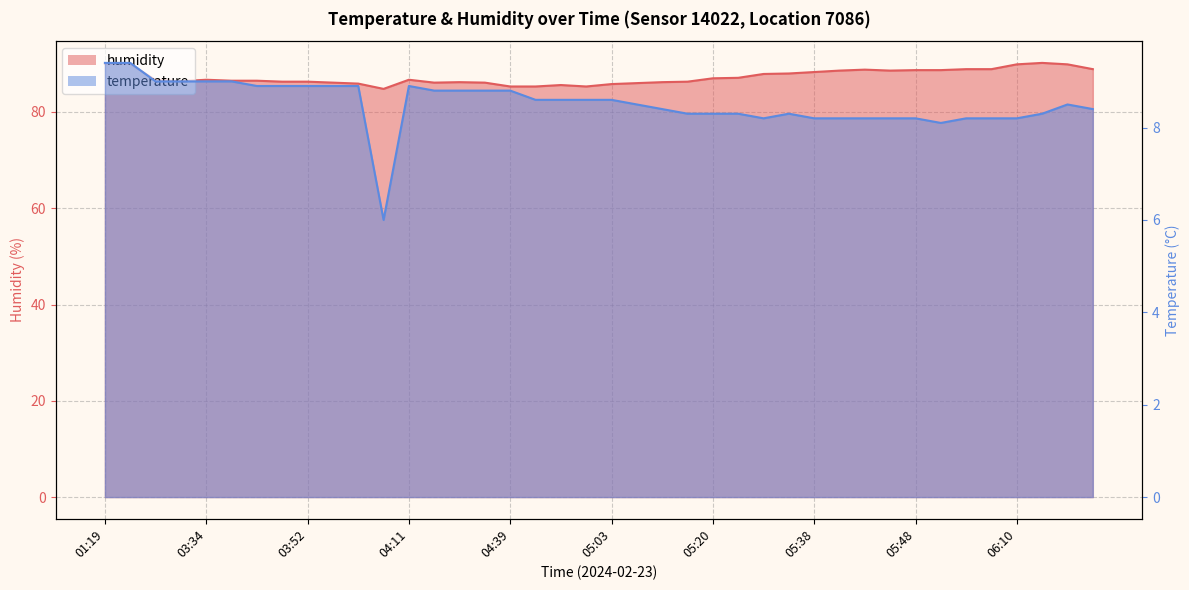

Where is temperature nearest to the value 7?

04:04